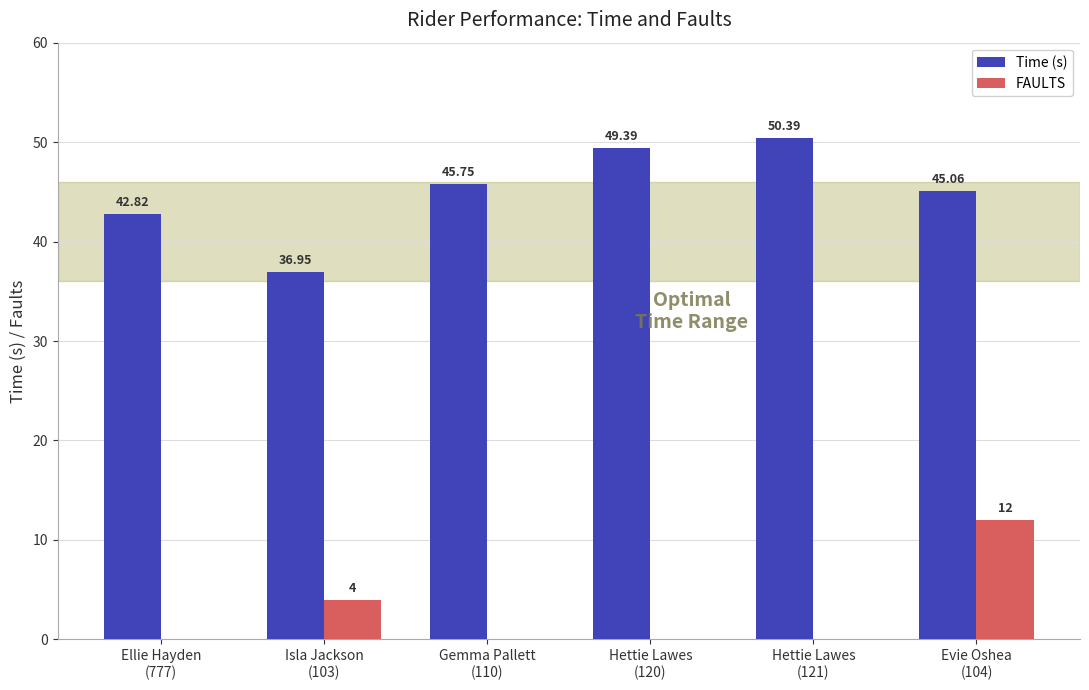

What are all the series names shown in the legend?

Time (s), FAULTS